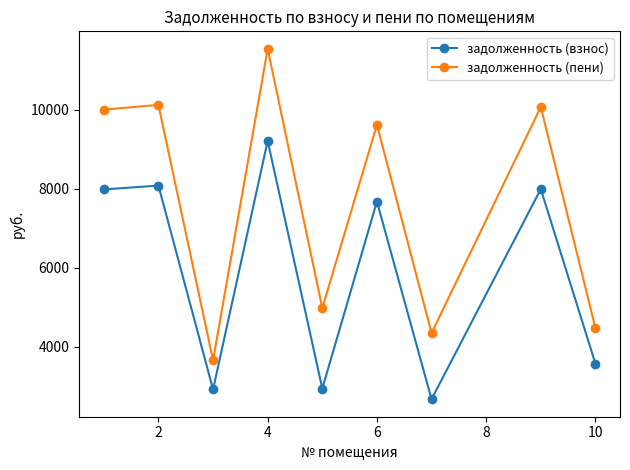

How many lines are shown in the chart?

2